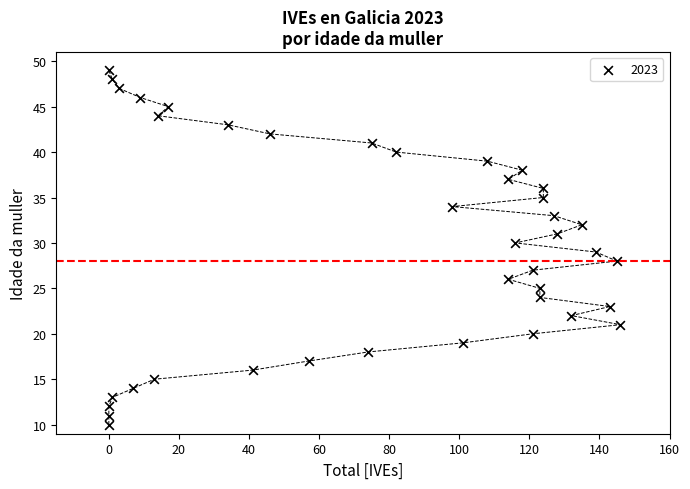

What is the range of X values (max minus min)?

146